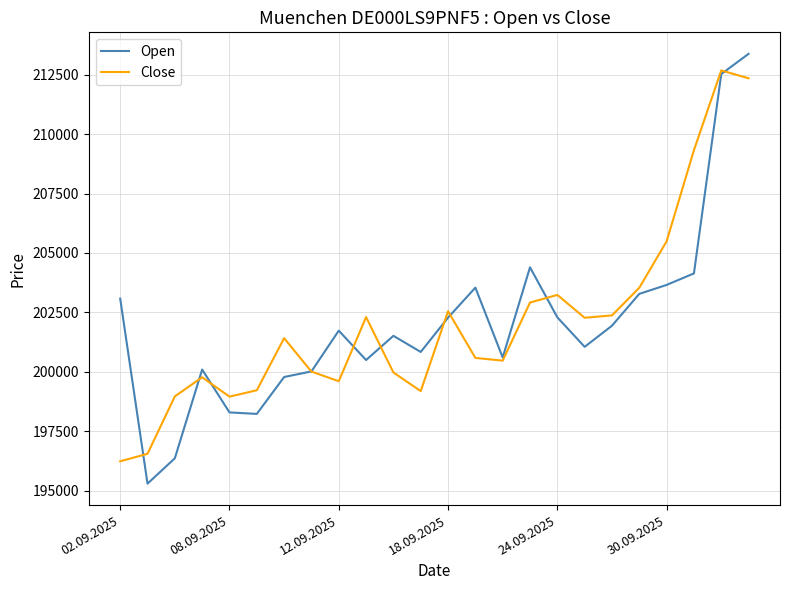

What is the minimum value shown in the chart?

195290